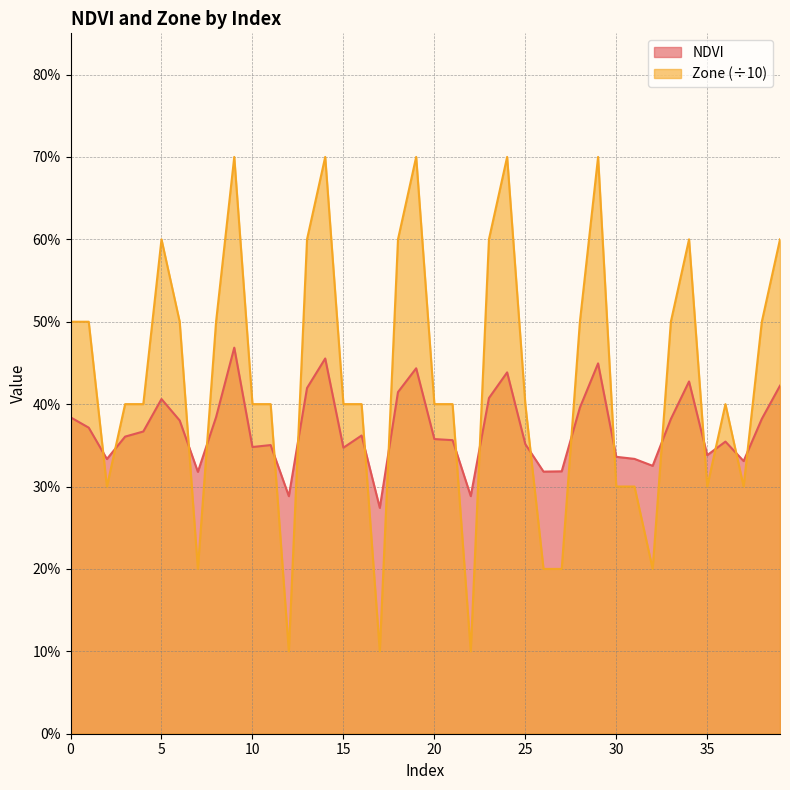

At how many categories does at least one series exceed 0?

40